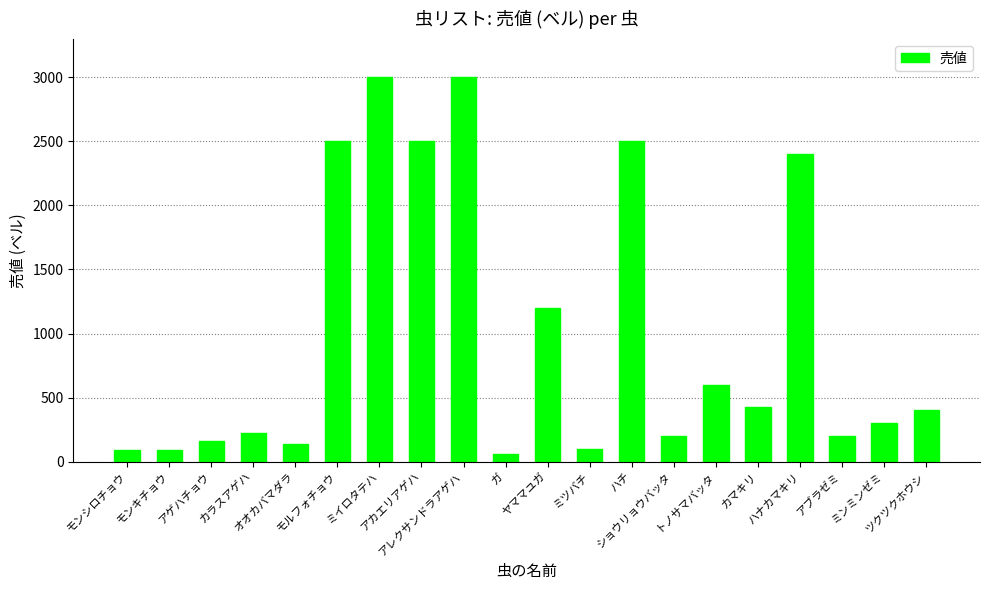

What is the change in value from ハチ to ショウリョウバッタ?

-2300